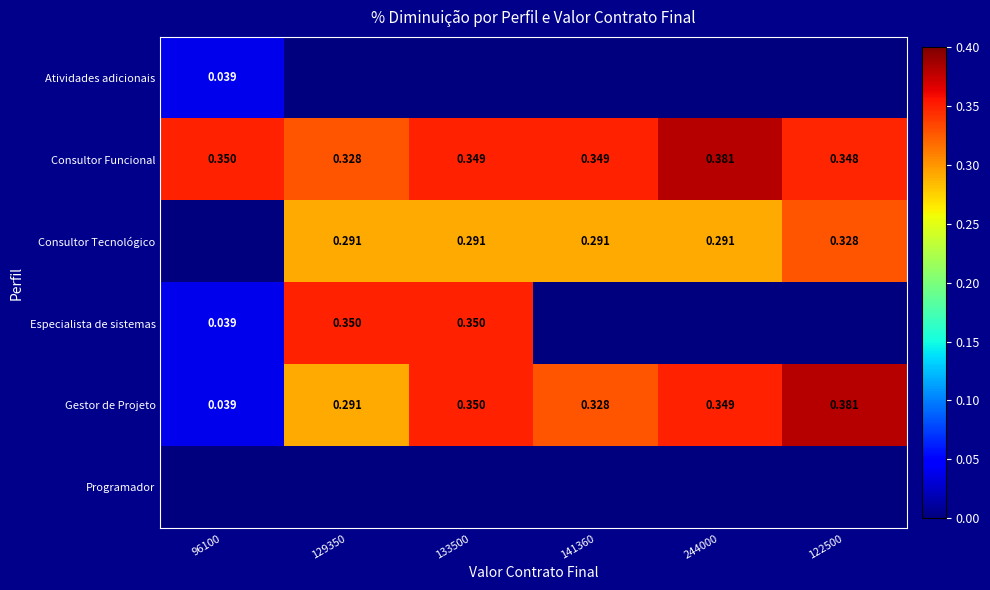

Which series has the largest total across all categories?

Consultor Funcional